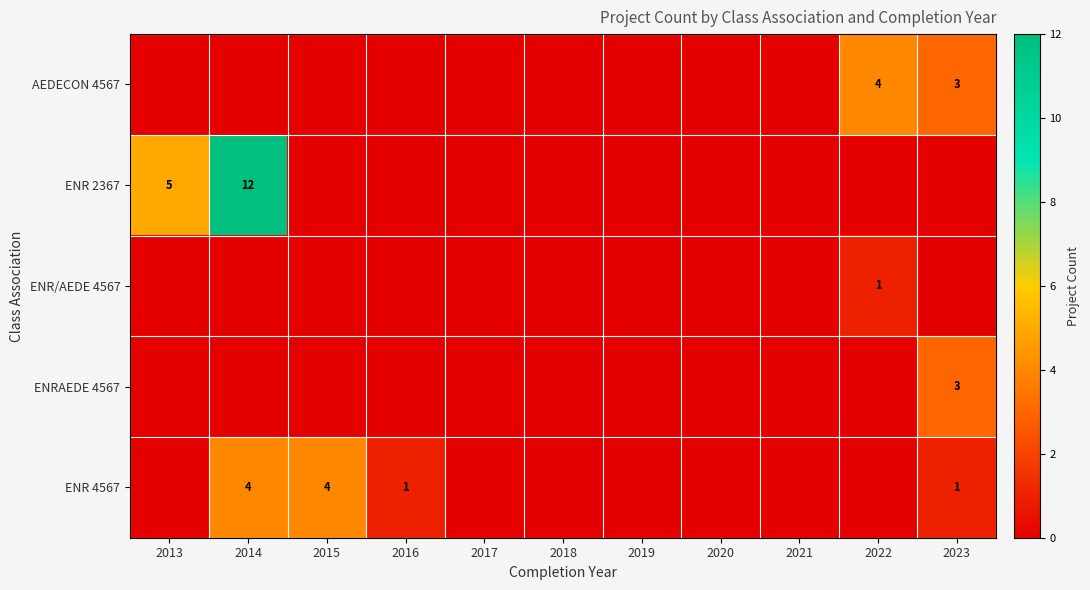

Is it true that ENR 2367 equals 5 at 2013?

True